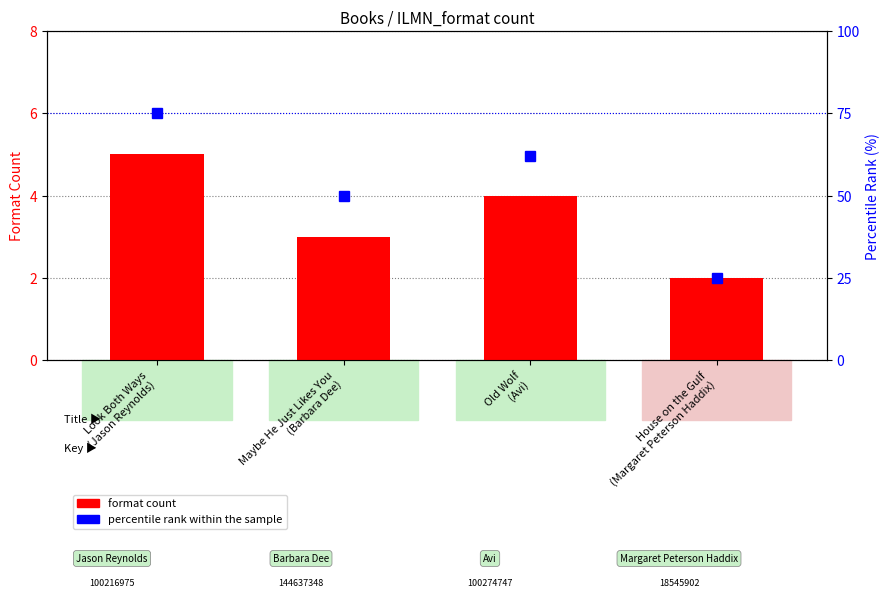

Is it true that percentile rank within the sample equals 62 at Old Wolf
(Avi)?

True